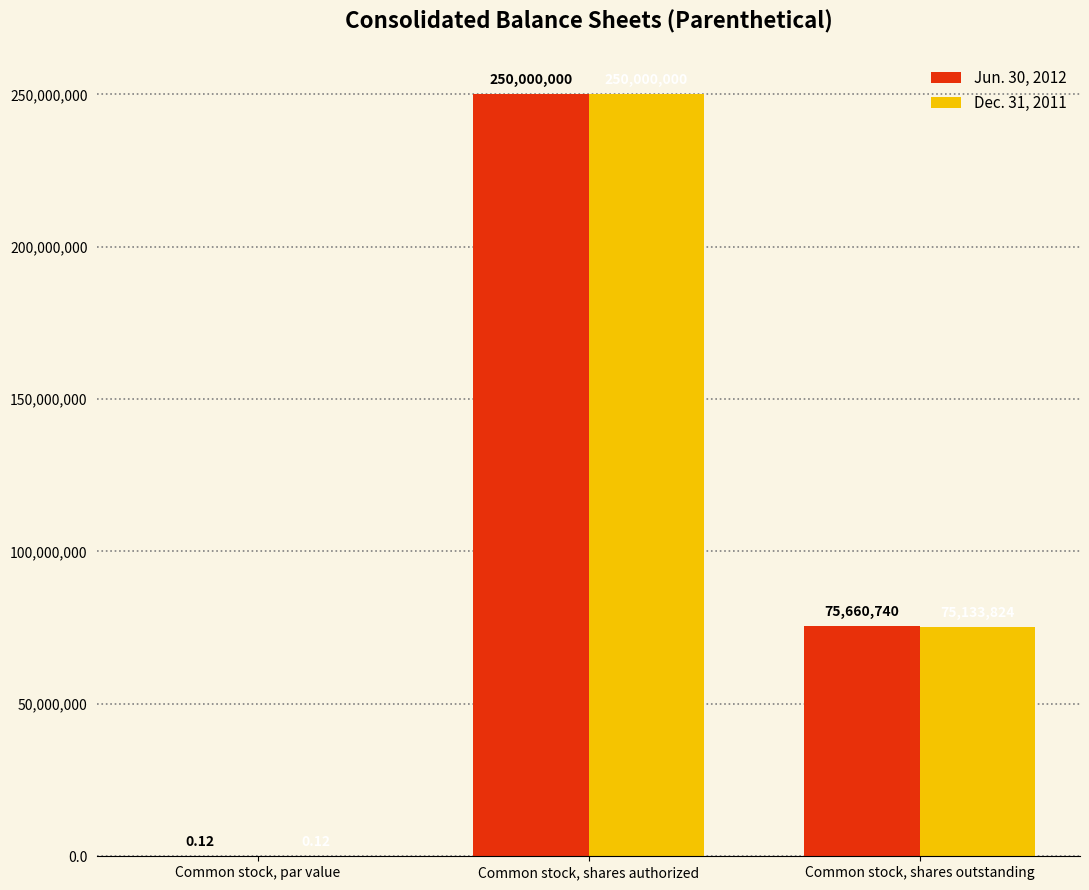

What is the difference between the Jun. 30, 2012 values at Common stock, par value and Common stock, shares authorized?

249999999.9